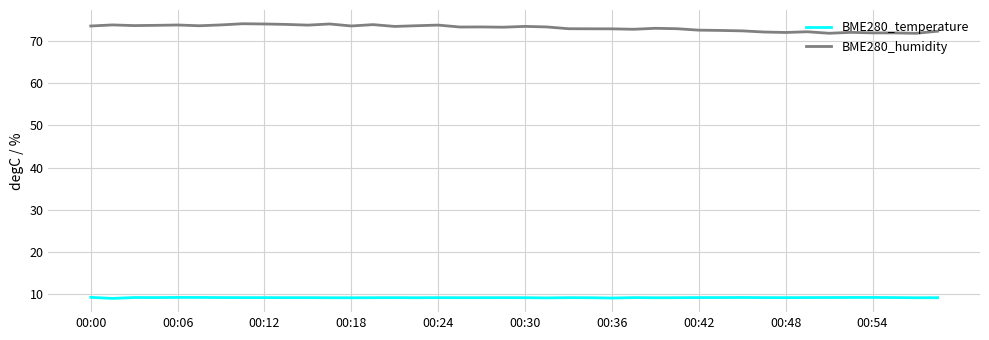

What is the difference between the second highest and minimum values in the BME280_humidity series?

2.2